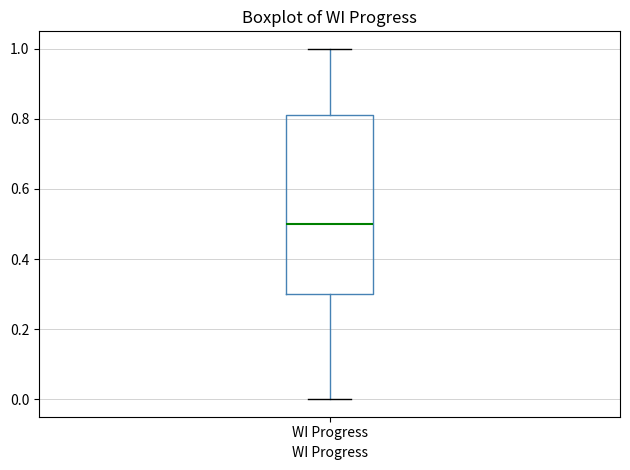

Read this box plot against the y-axis: the position of the median line, the range covered by the box, and the ends of both whiskers. The values are not printed on the chart, so give them approximately, as read against the axis.

median 0.50, box 0.30 to 0.82, whiskers 0.00 to 1.00